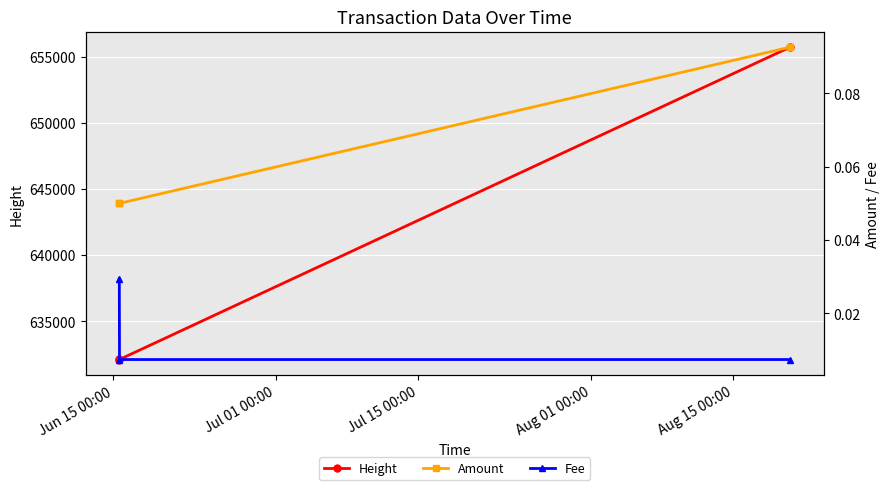

Reading left to right, transcribe all the data shown in this chart.

Height: 632118.0	632122.0	655706.0
Amount: 0.1	0.1	0.1
Fee: 0.0	0.0	0.0